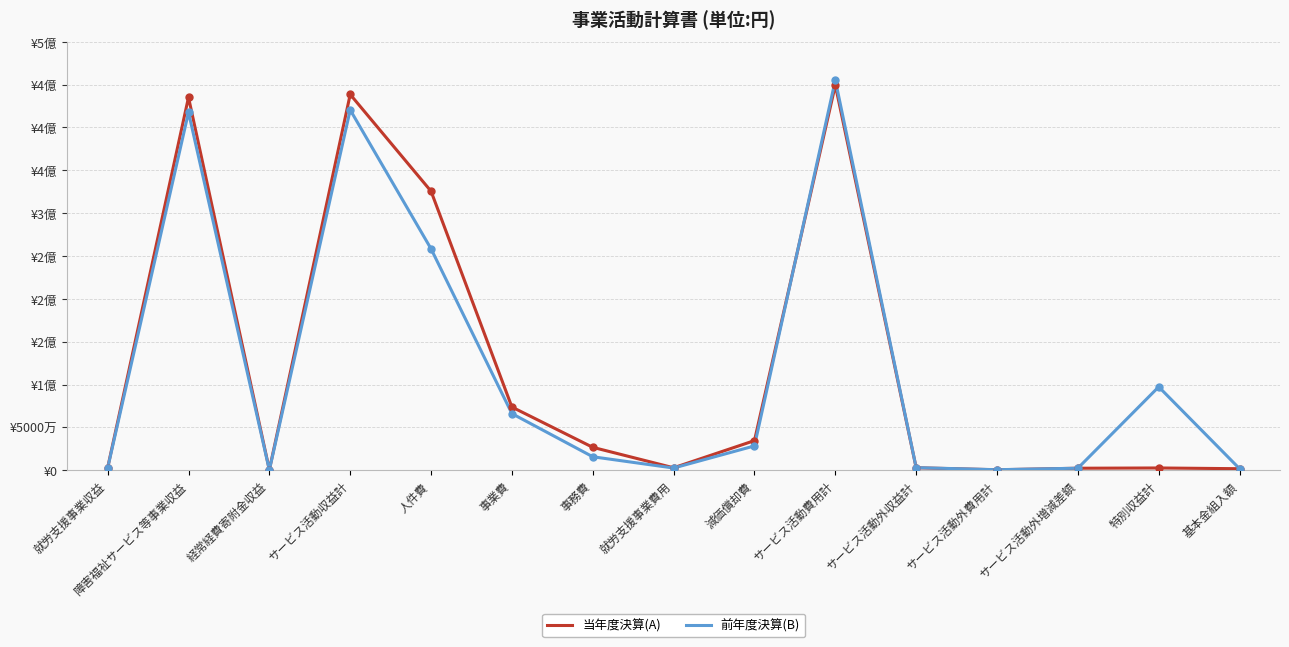

Does the chart display data point markers on the line(s)?

No